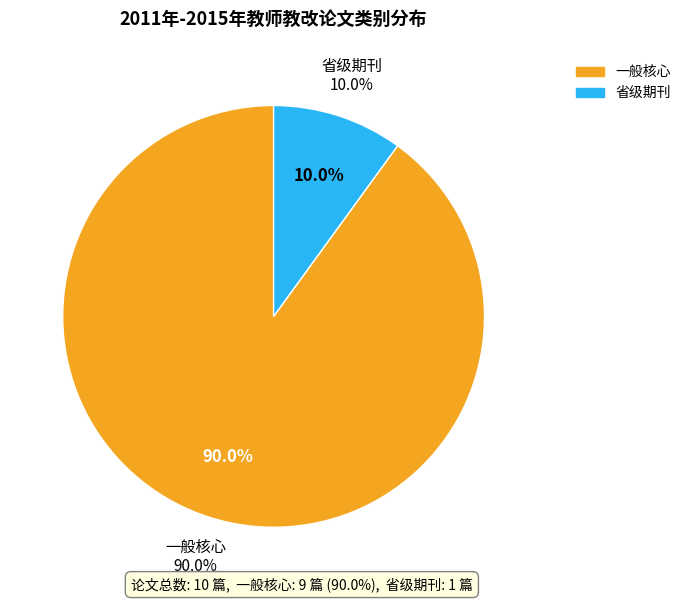

True or false: 一般核心 accounts for 90% of the total.

True